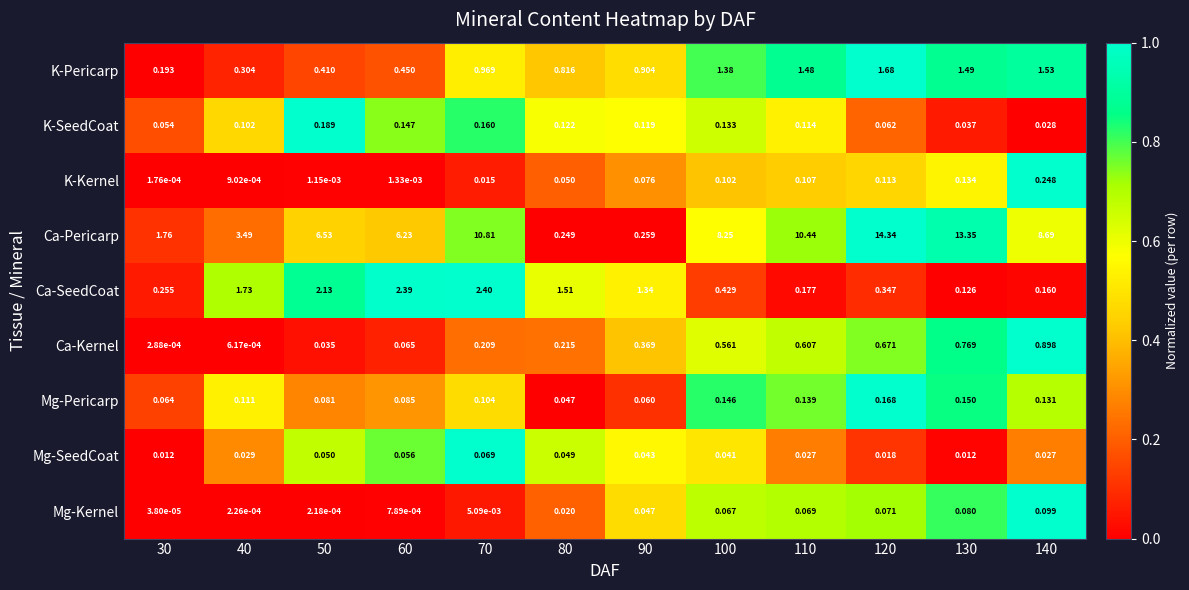

Which series changed the most between 70 and 80?

Ca-Pericarp